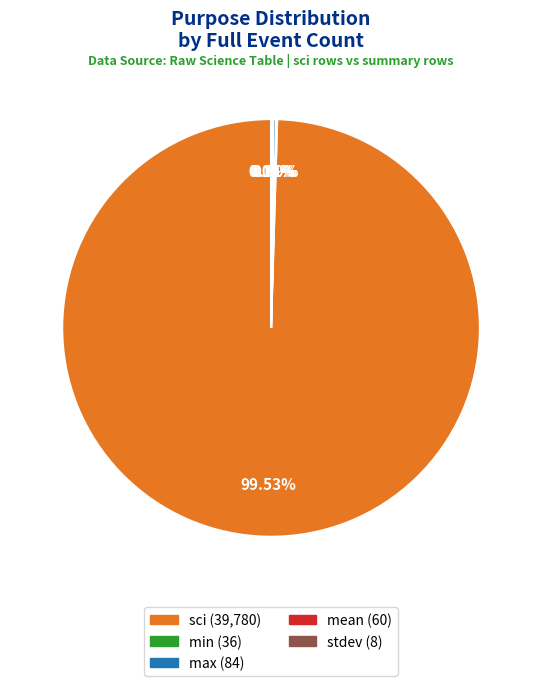

Is there a majority slice in this chart?

Yes